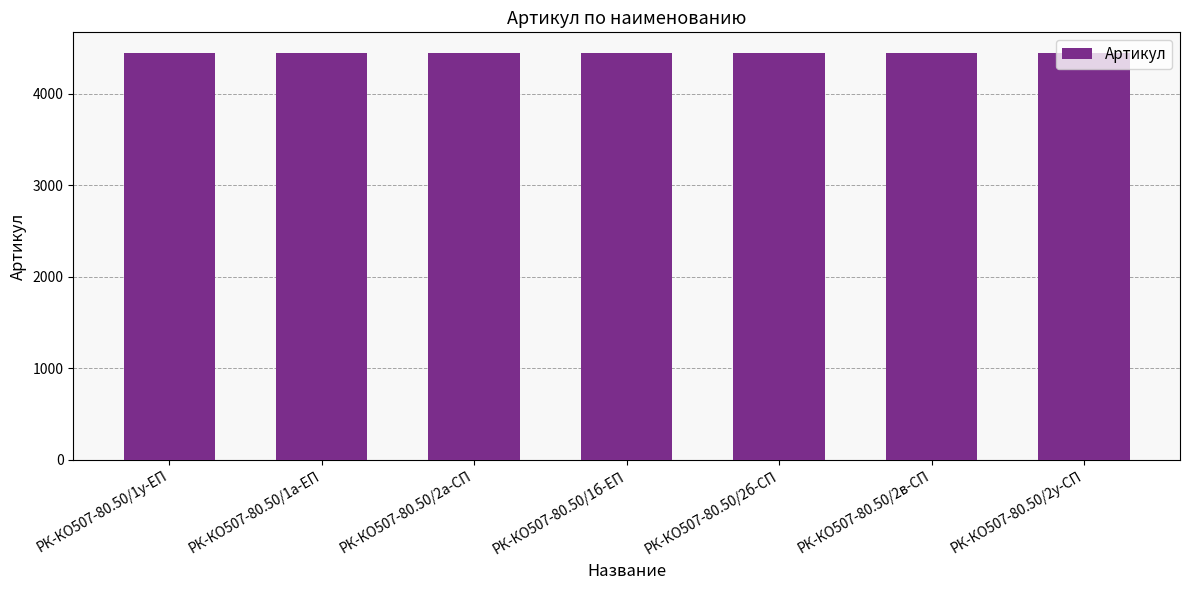

How many data points are less than 4443?

3